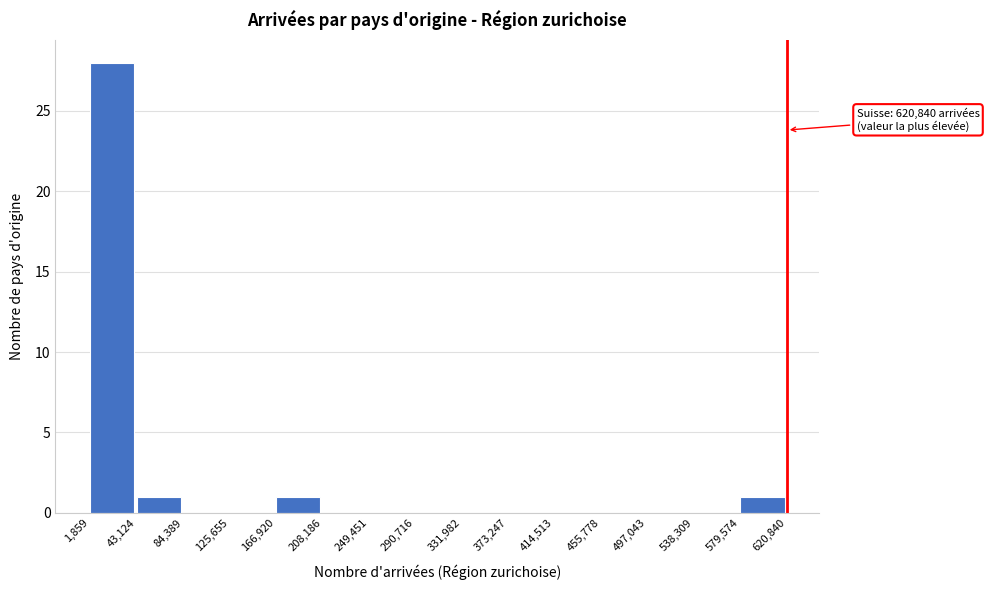

Which range on the x-axis has the tallest bar?

1,859 to 43,124